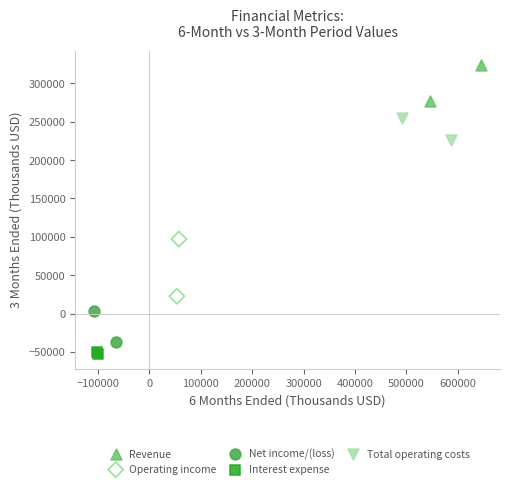

Which series reaches the maximum Y coordinate?

Revenue